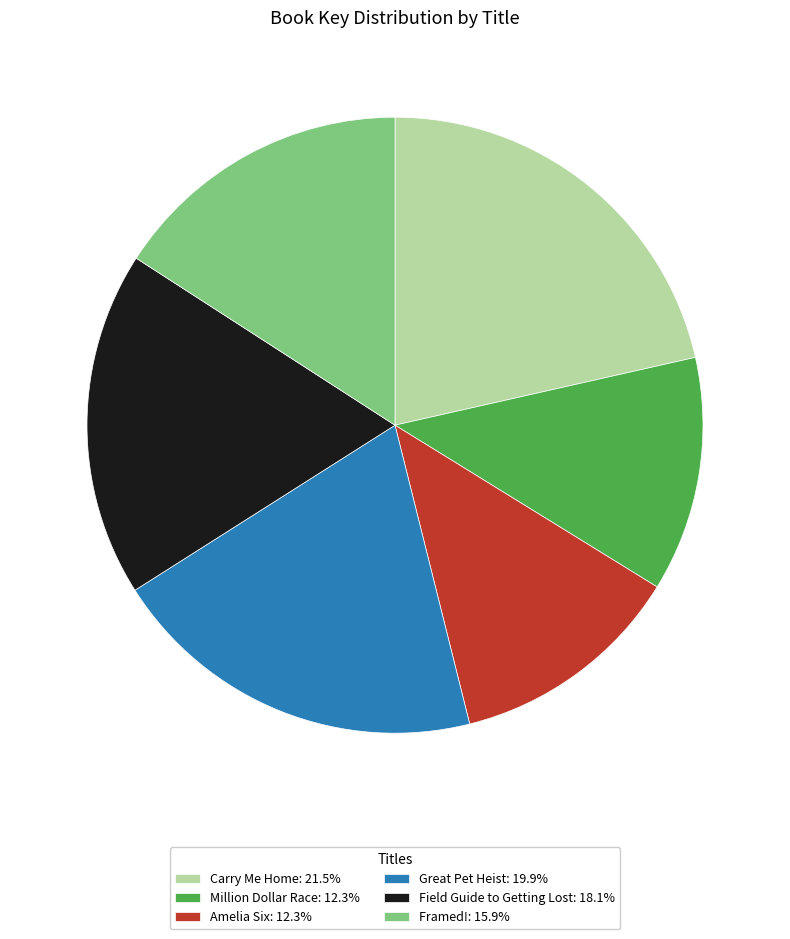

Is there a majority slice in this chart?

No